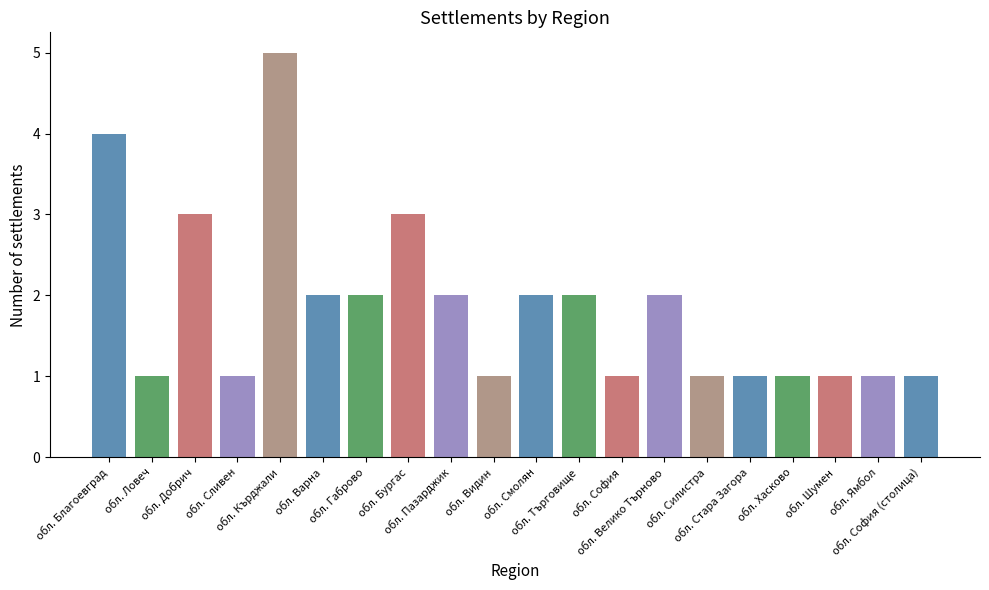

Count the number of data series in this chart.

1